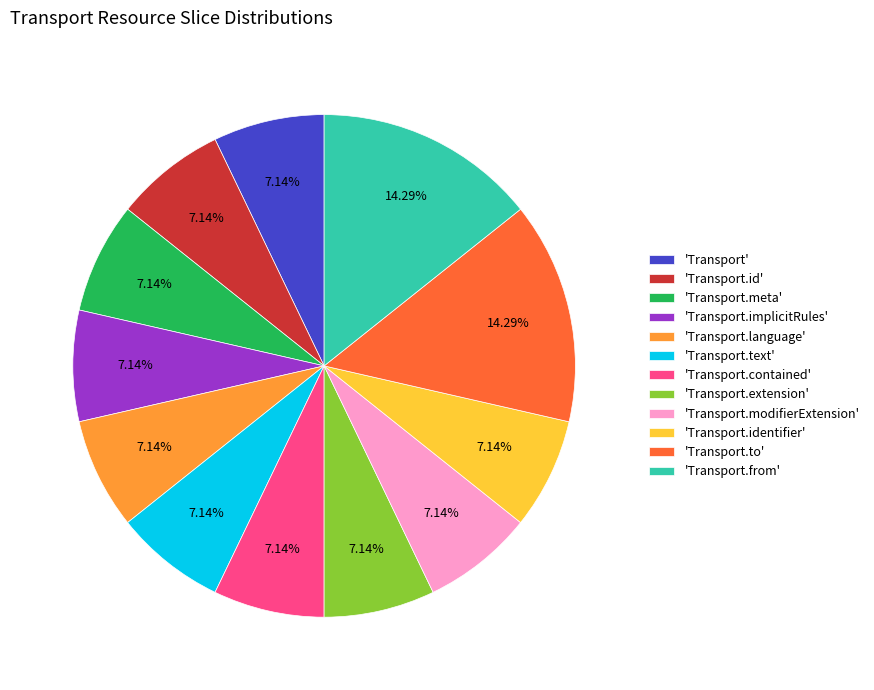

Does any single category account for the majority?

No